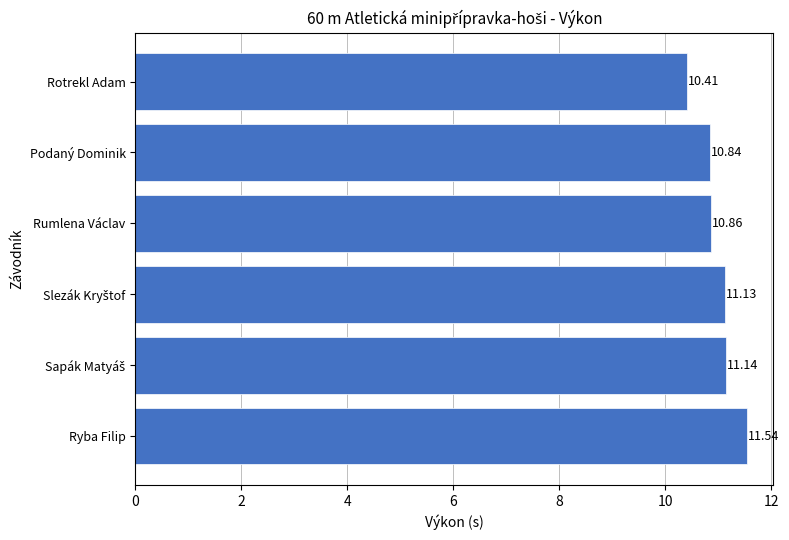

What is the ratio of the value at Ryba Filip to the value at Rotrekl Adam?

1.1